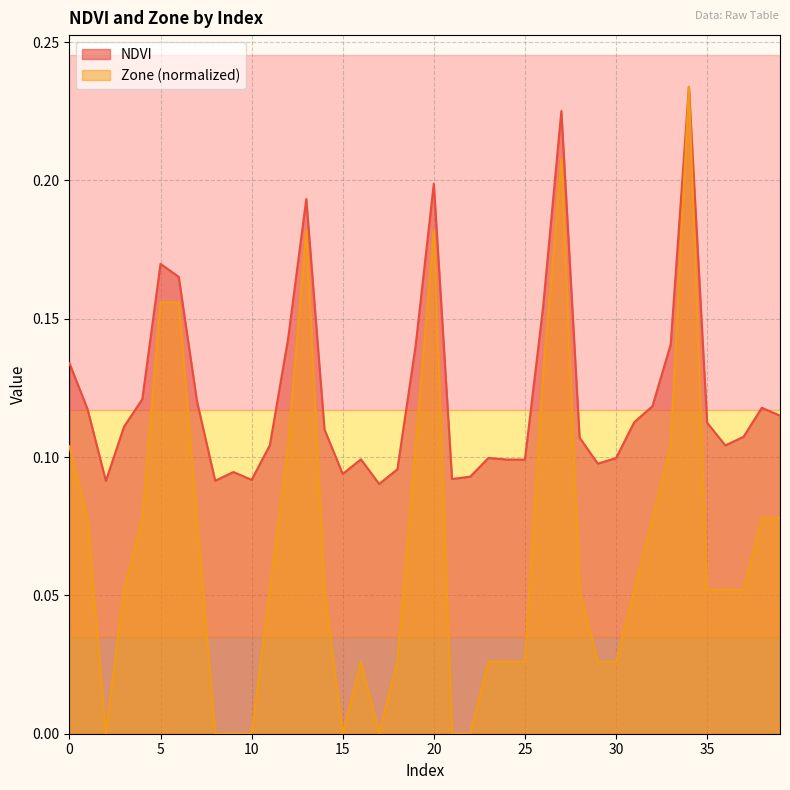

What is the average value of the Zone series?

0.1